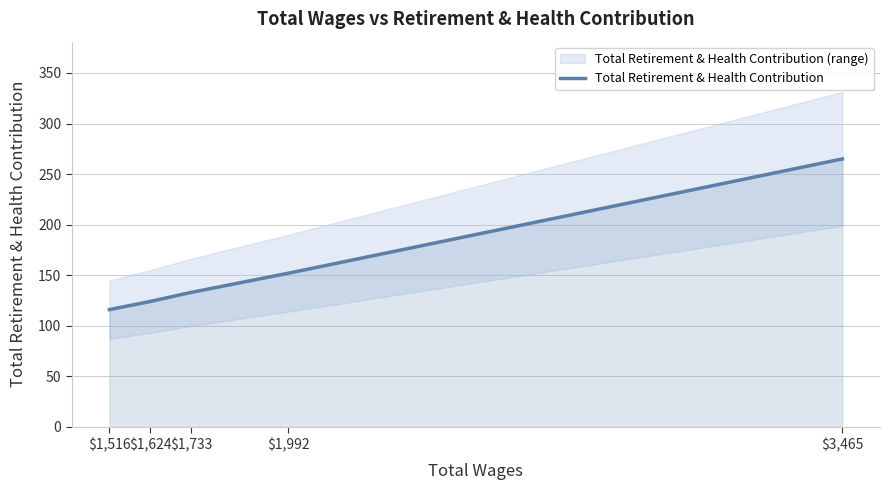

What is the difference between the maximum and second lowest values?

141